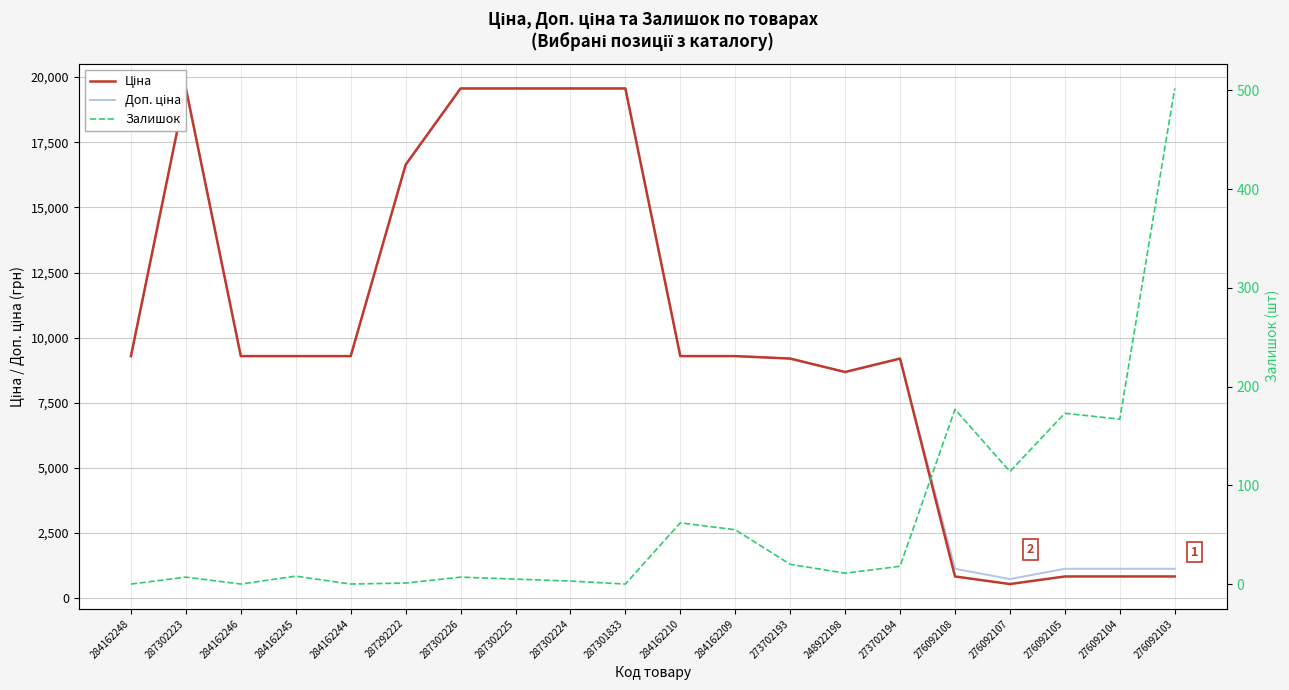

What is the difference between the maximum and second lowest values in the Ціна series?

18733.4